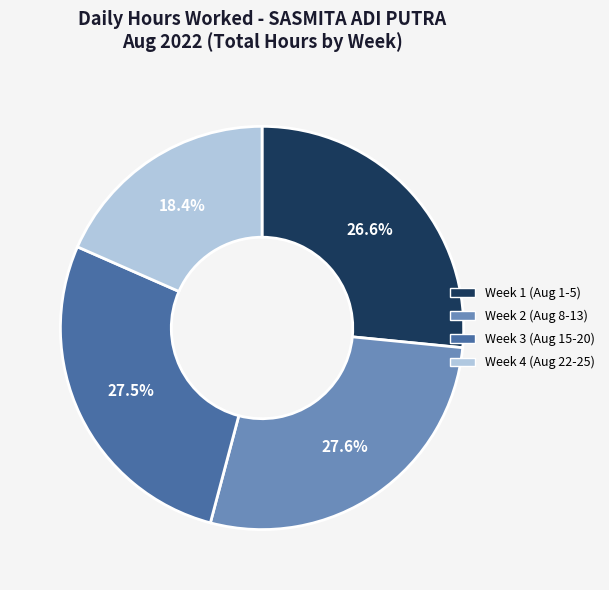

How many slices are in this pie chart?

4